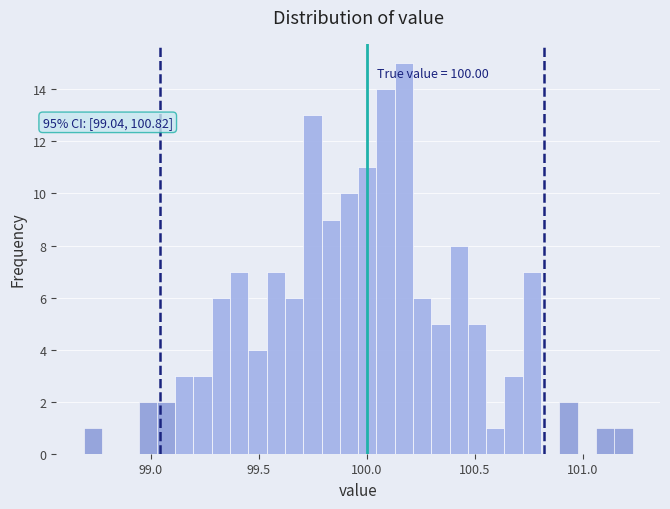

Read against the x-axis, roughly where is the centre of the tallest bar?

100.15